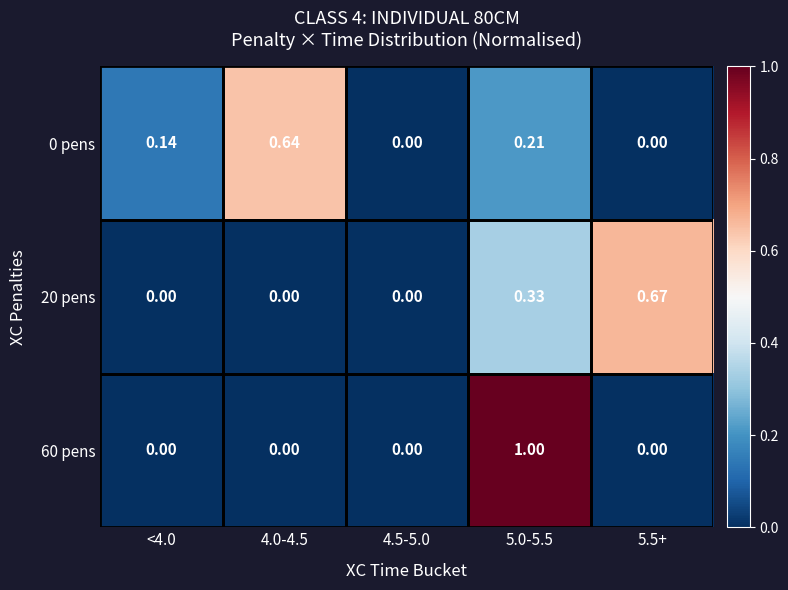

Is the value of 0 pens at 5.0-5.5 greater than the value of 20 pens at <4.0?

Yes